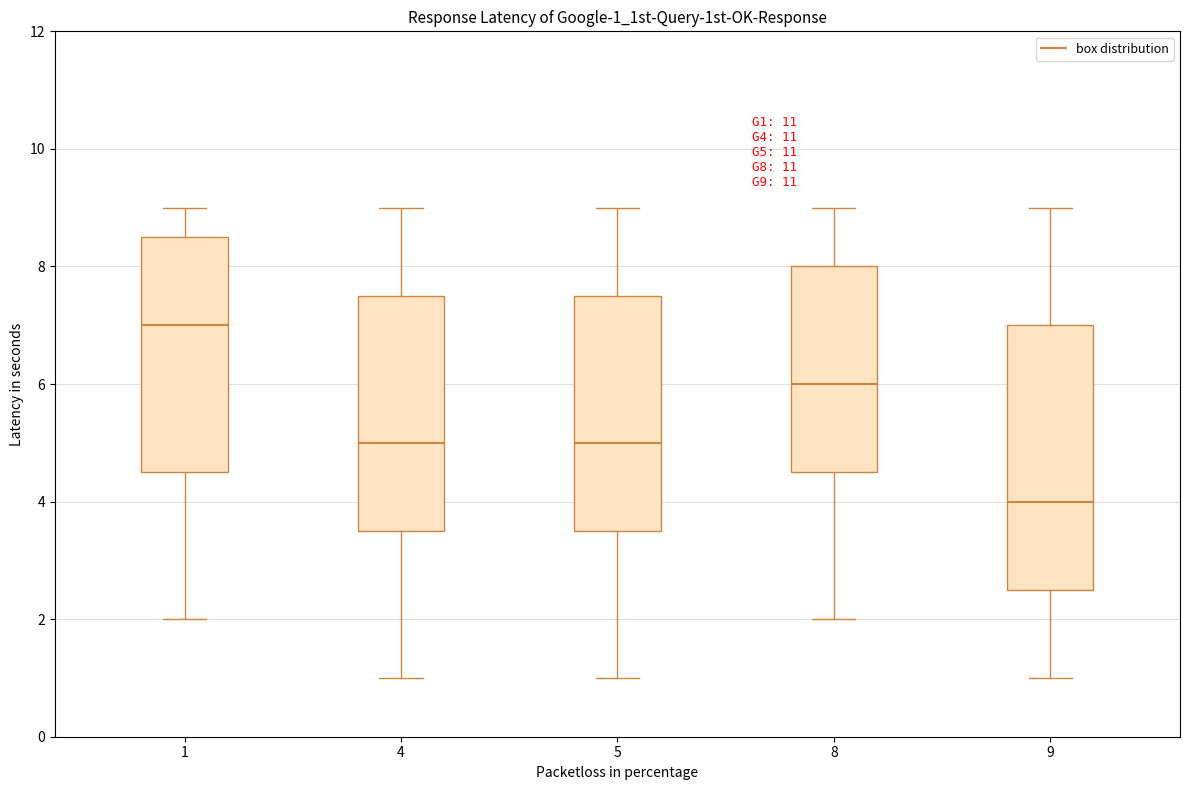

Which box is the tallest, from its lower edge to its upper edge?

9